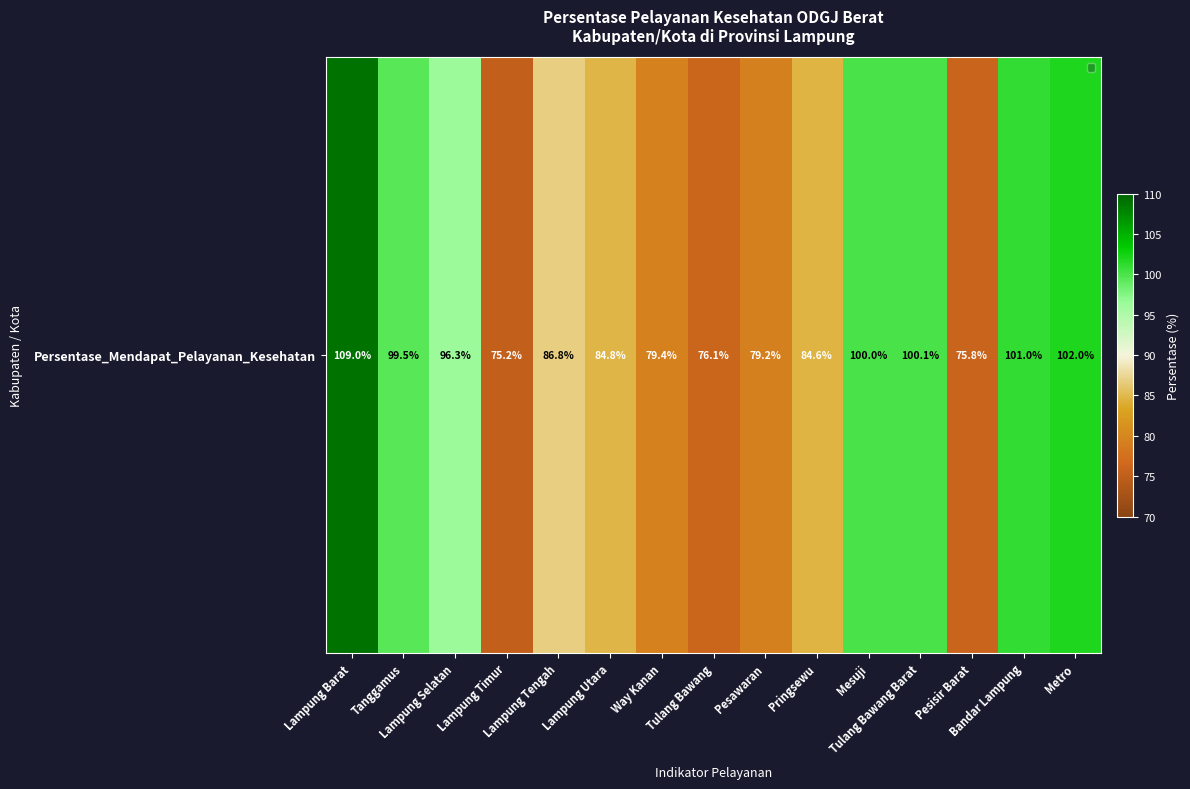

The chart shows a value of 55.2 at Pesawaran. True or false?

False